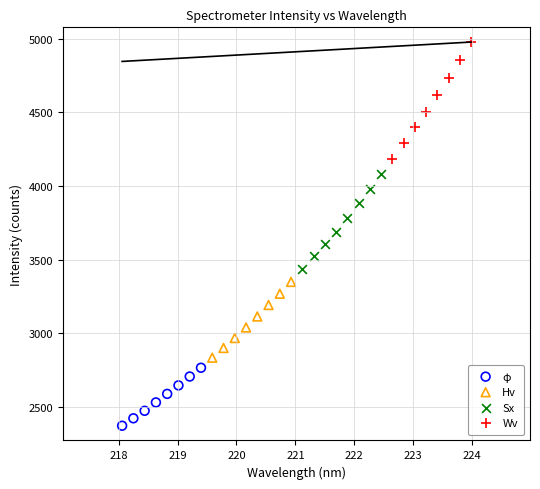

What are all the series names shown in the legend?

φ, Hv, Sx, Wv